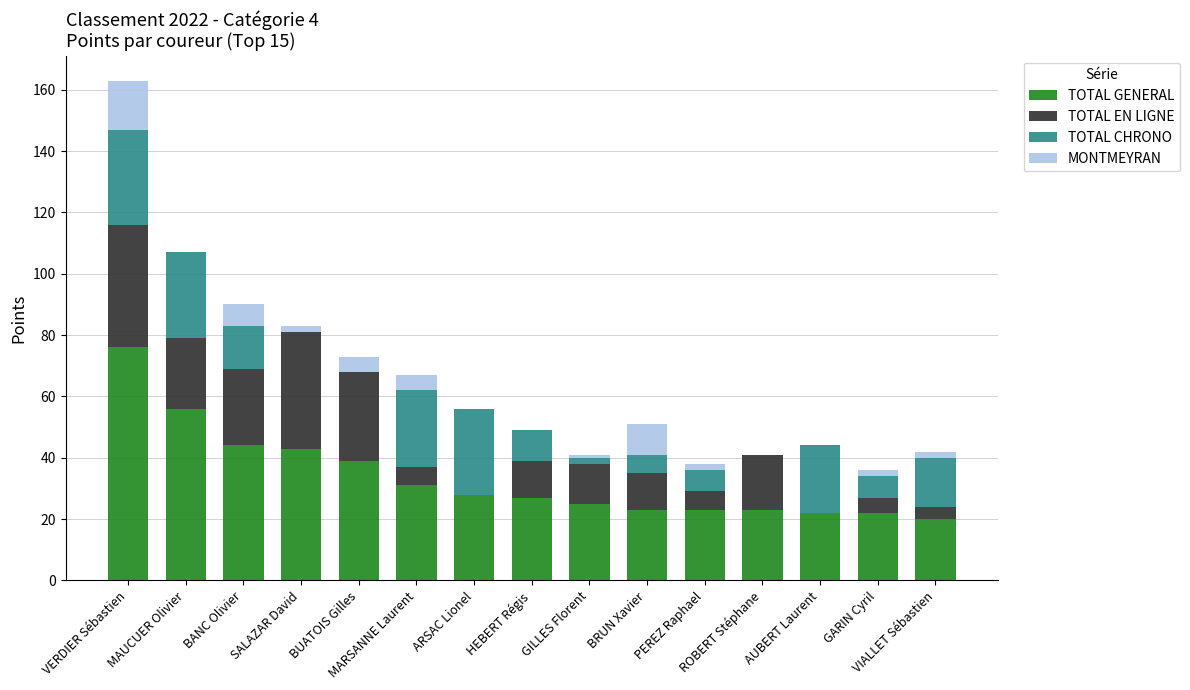

Where does the TOTAL GENERAL series first go above 27?

VERDIER Sébastien